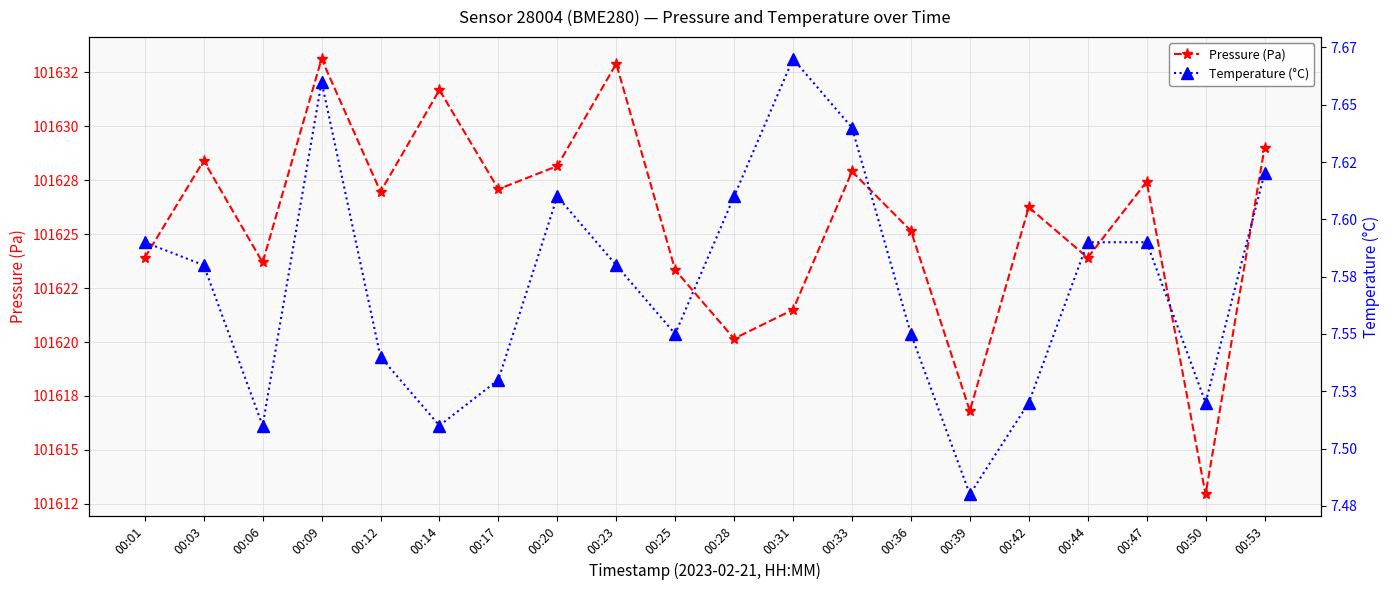

Between 00:03 and 00:17, which series saw the biggest shift?

Pressure (Pa)